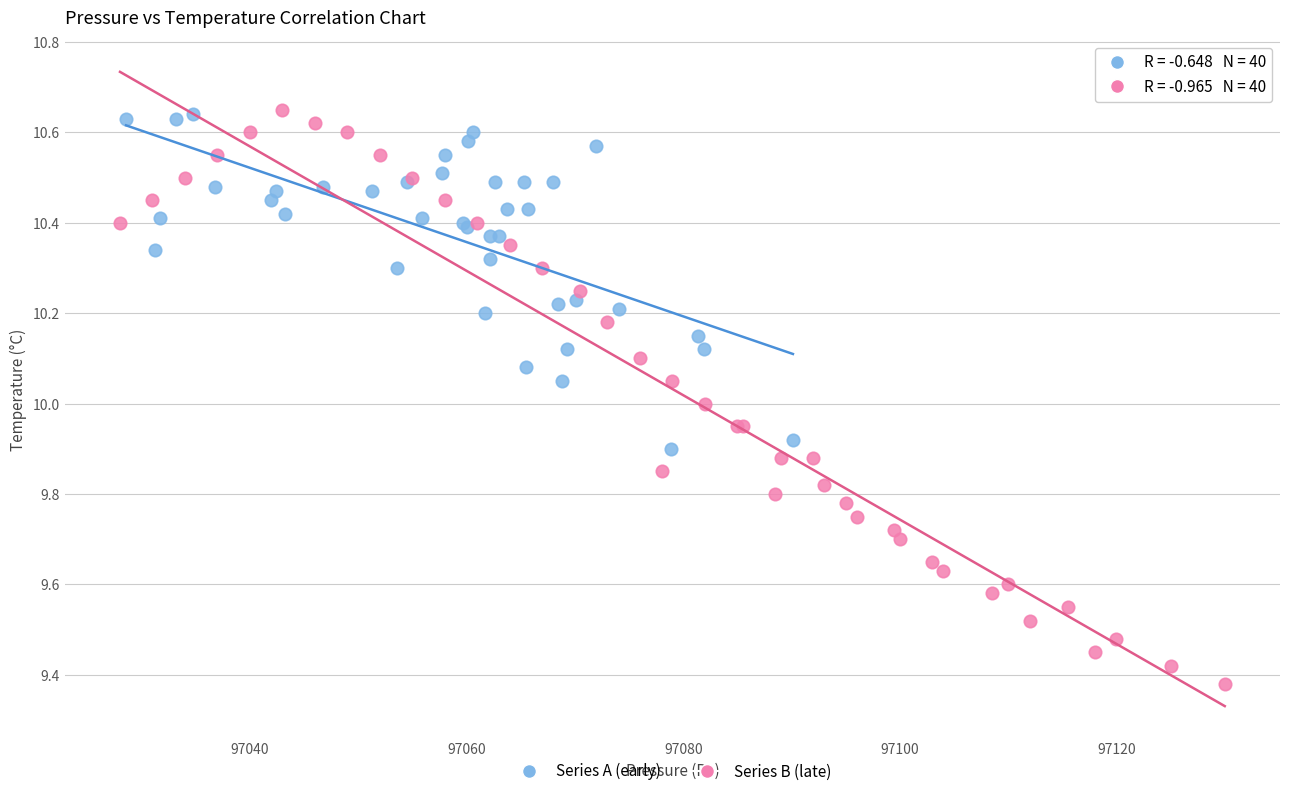

Which series has the widest spread of Y values?

Series B (late)